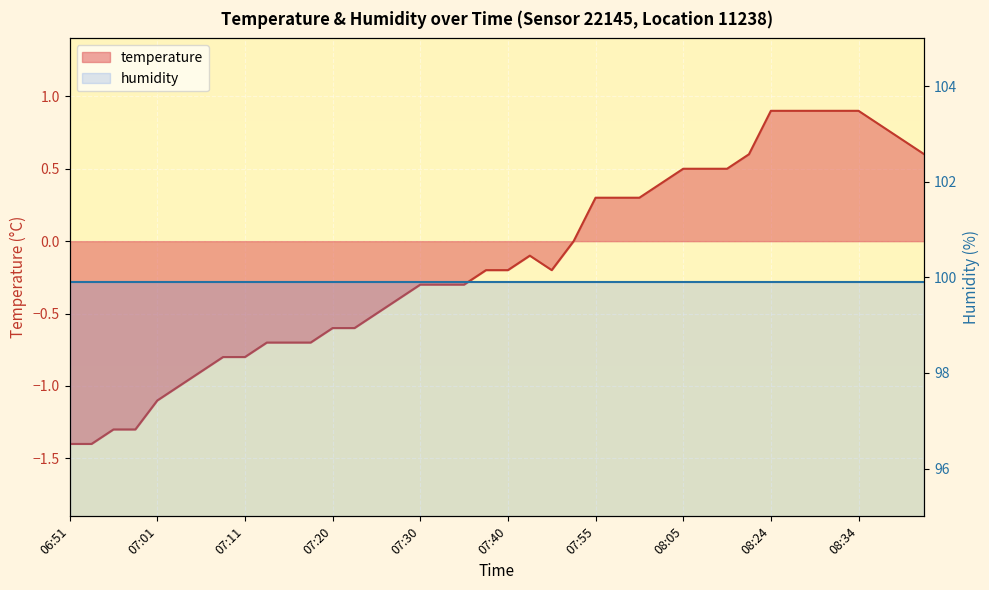

What is the difference between the maximum and minimum values?

2.3